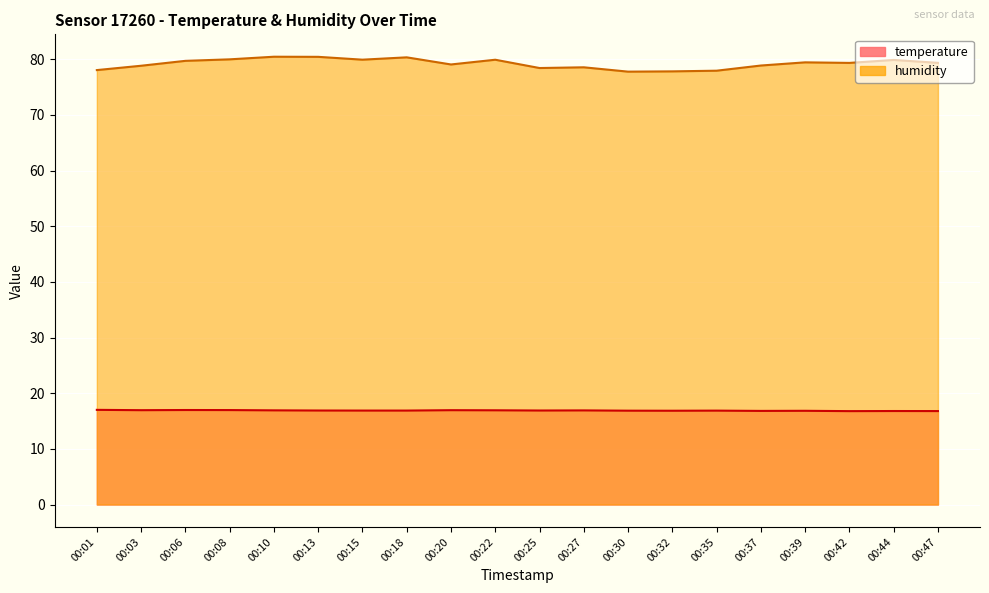

Reading right to left, extract all data points from this chart.

temperature: 00:47=16.8	00:44=16.8	00:42=16.8	00:39=16.8	00:37=16.8	00:35=16.9	00:32=16.9	00:30=16.9	00:27=16.9	00:25=16.9	00:22=16.9	00:20=16.9	00:18=16.9	00:15=16.9	00:13=16.9	00:10=16.9	00:08=17.0	00:06=17.0	00:03=16.9	00:01=17.0
humidity: 00:47=79.3	00:44=79.9	00:42=79.3	00:39=79.4	00:37=78.9	00:35=77.9	00:32=77.8	00:30=77.8	00:27=78.5	00:25=78.4	00:22=79.9	00:20=79.0	00:18=80.3	00:15=79.9	00:13=80.4	00:10=80.4	00:08=80.0	00:06=79.7	00:03=78.8	00:01=78.0